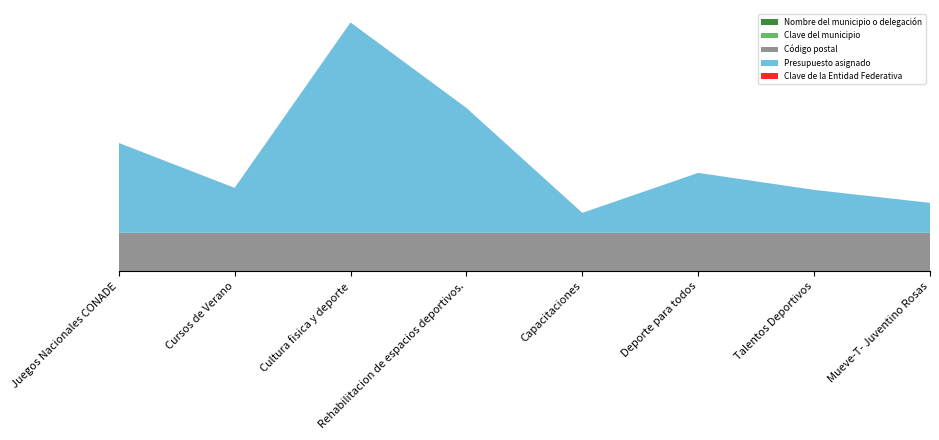

Reading left to right, what are all the values shown in this chart?

Nombre del municipio o delegación: Juegos Nacionales CONADE=35	Cursos de Verano=35	Cultura fisica y deporte=35	Rehabilitacion de espacios deportivos.=35	Capacitaciones=35	Deporte para todos=35	Talentos Deportivos=35	Mueve-T- Juventino Rosas=35
Clave del municipio: Juegos Nacionales CONADE=35	Cursos de Verano=35	Cultura fisica y deporte=35	Rehabilitacion de espacios deportivos.=35	Capacitaciones=35	Deporte para todos=35	Talentos Deportivos=35	Mueve-T- Juventino Rosas=35
Código postal: Juegos Nacionales CONADE=38240	Cursos de Verano=38240	Cultura fisica y deporte=38240	Rehabilitacion de espacios deportivos.=38240	Capacitaciones=38240	Deporte para todos=38240	Talentos Deportivos=38240	Mueve-T- Juventino Rosas=38240
Presupuesto asignado: Juegos Nacionales CONADE=90000	Cursos de Verano=45000	Cultura fisica y deporte=210500	Rehabilitacion de espacios deportivos.=125000	Capacitaciones=20000	Deporte para todos=60000	Talentos Deportivos=43000	Mueve-T- Juventino Rosas=30000
Clave de la Entidad Federativa: Juegos Nacionales CONADE=11	Cursos de Verano=11	Cultura fisica y deporte=11	Rehabilitacion de espacios deportivos.=11	Capacitaciones=11	Deporte para todos=11	Talentos Deportivos=11	Mueve-T- Juventino Rosas=11